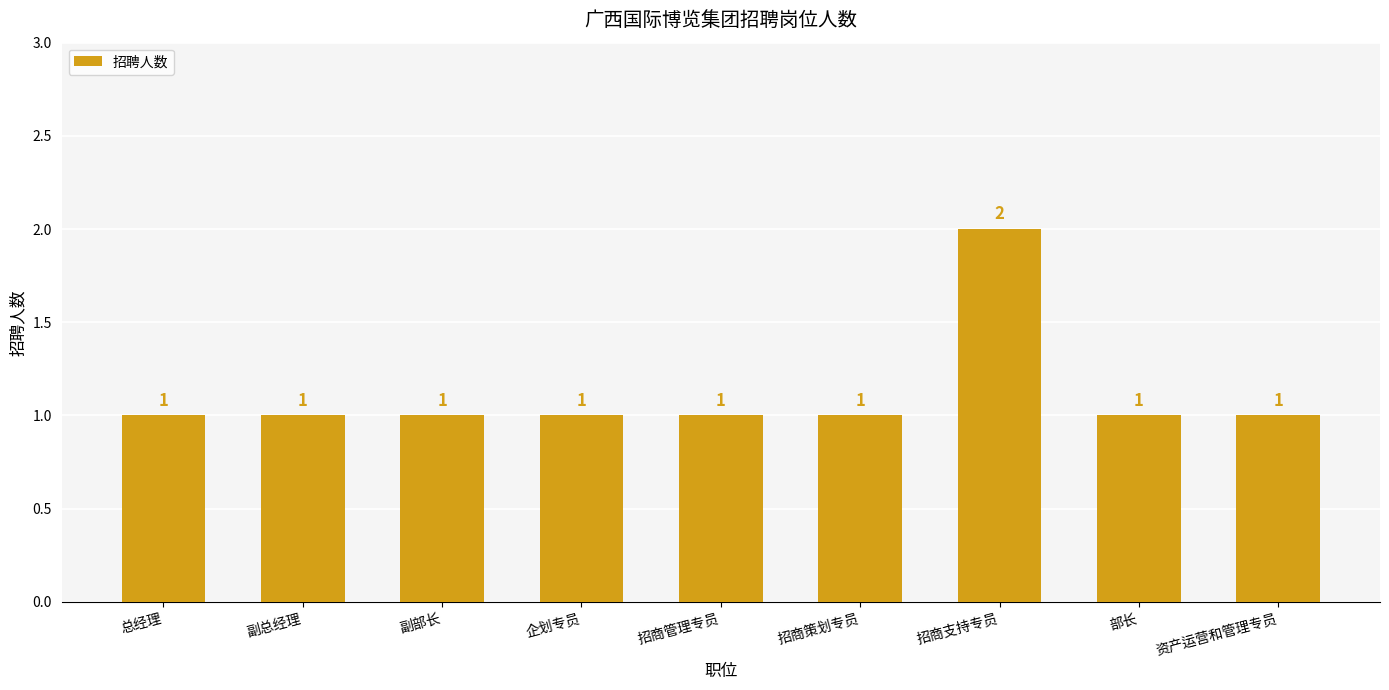

Reading left to right, list all the values displayed in this chart.

1	1	1	1	1	1	2	1	1